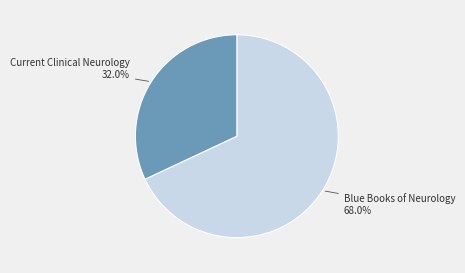

Is there any slice that represents more than half of the pie?

Yes